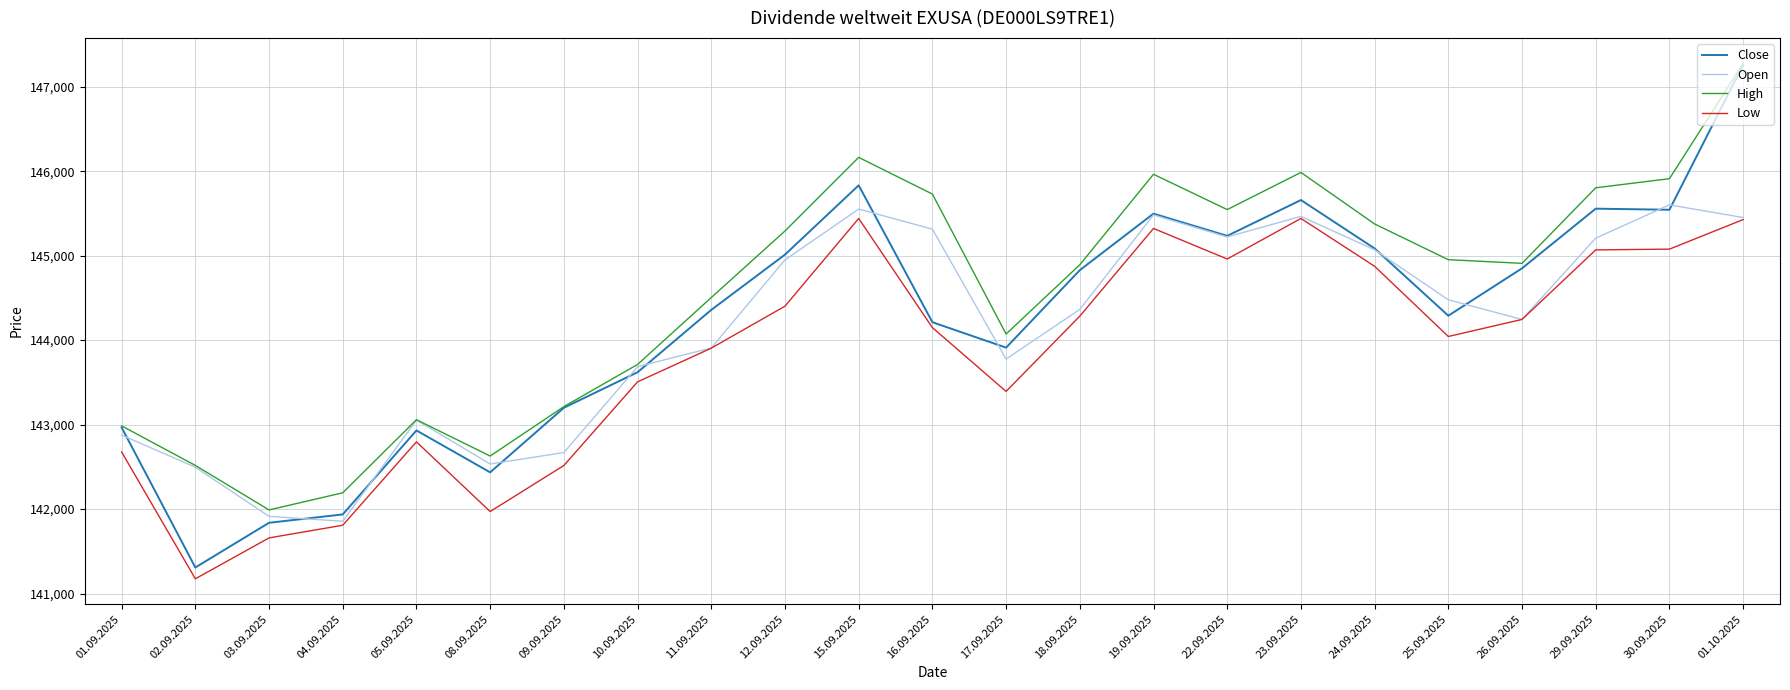

How many values in the High series are below 144909?

11